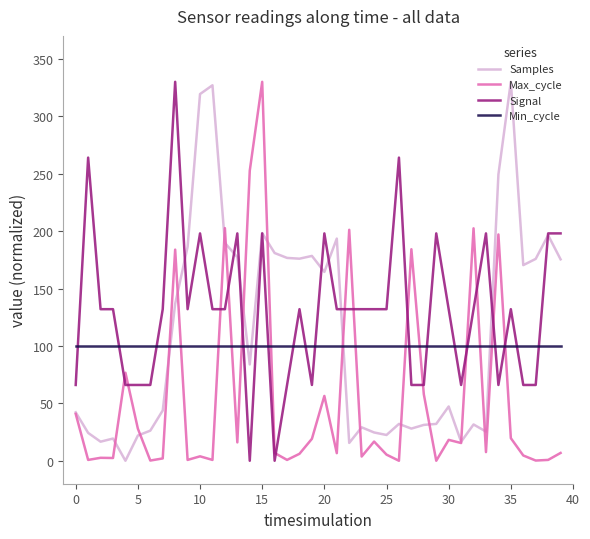

True or false: Signal and Max_cycle cross at least once.

True